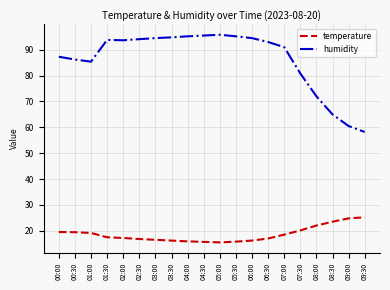

At 07:30, list the series in order from largest to smallest.

humidity, temperature